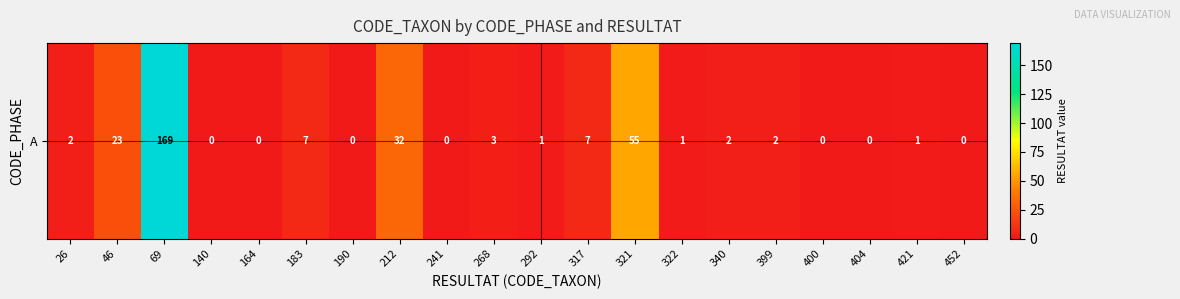

List the labels in order of value, largest first.

69, 321, 212, 46, 183, 317, 268, 26, 340, 399, 292, 322, 421, 140, 164, 190, 241, 400, 404, 452